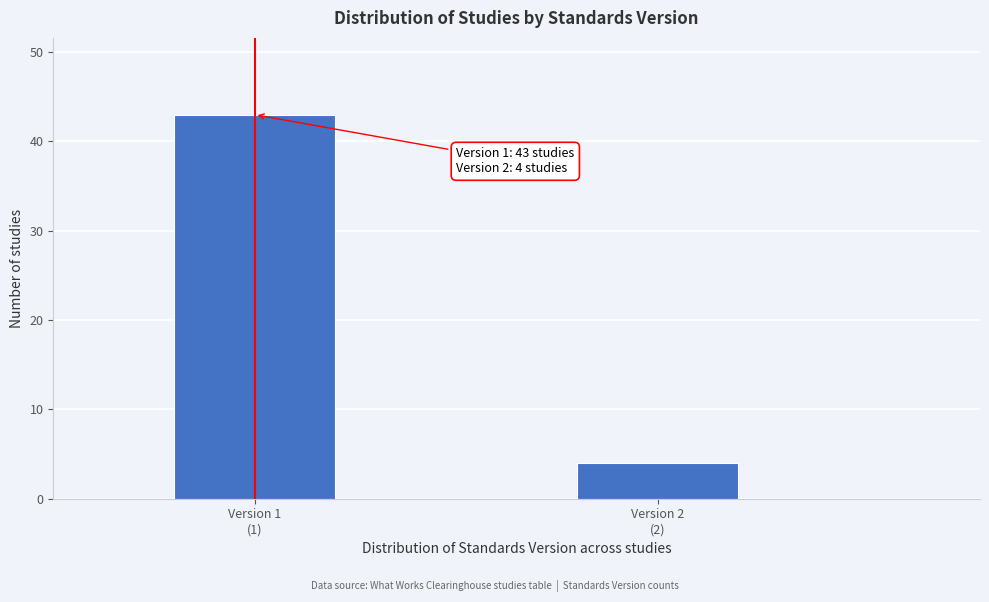

Reading right to left, what are all the values shown in this chart?

4	43